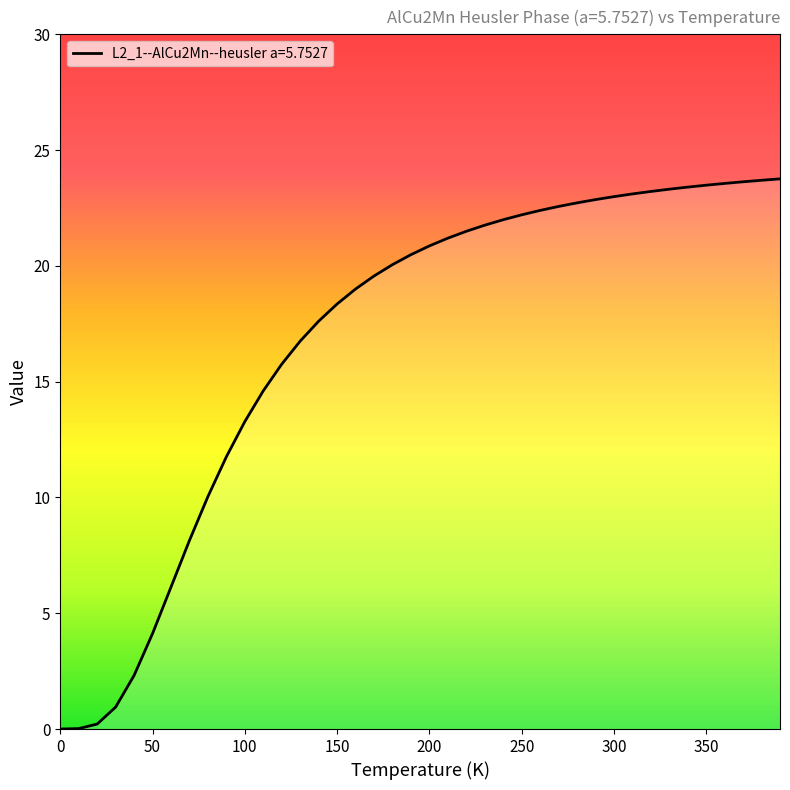

What is the difference between the maximum and minimum values?

23.8